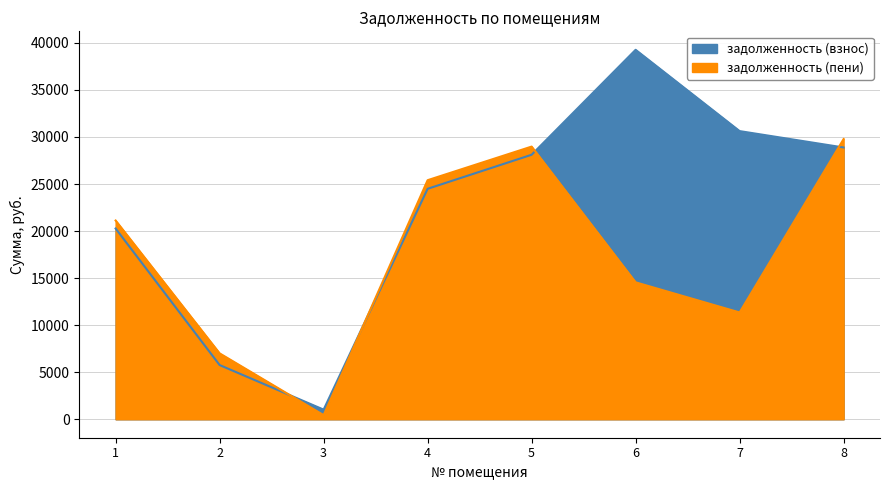

Between which two adjacent categories do задолженность (взнос) and задолженность (пени) first intersect?

2 and 3